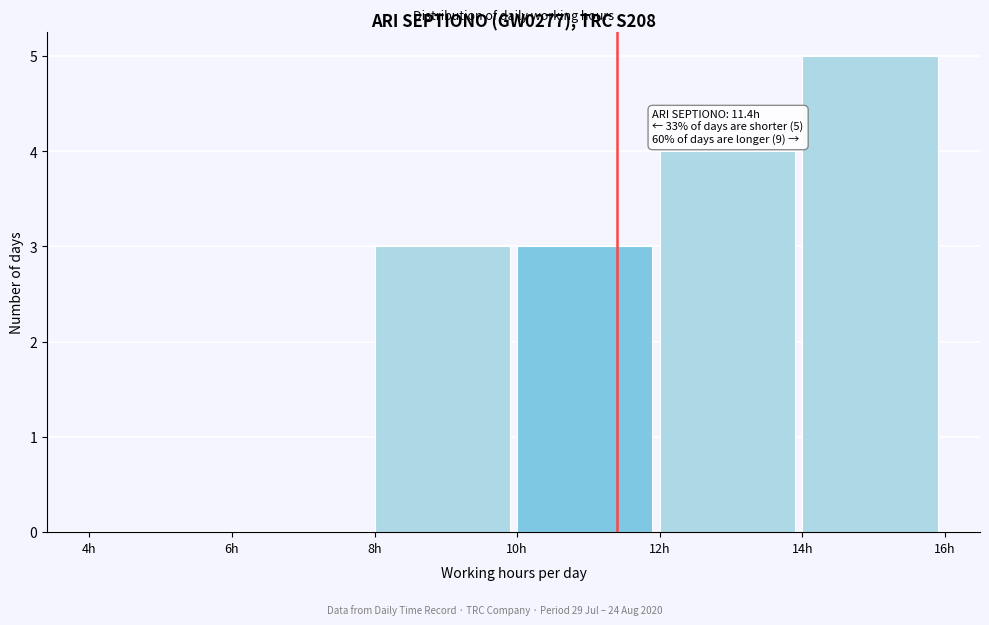

Which range on the x-axis has the tallest bar?

14 to 16